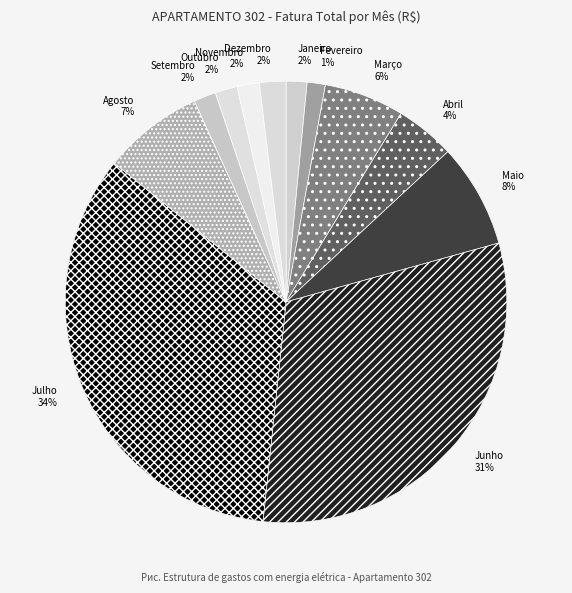

To the nearest percent, what is the difference between the largest and smallest slice percentages?

33%